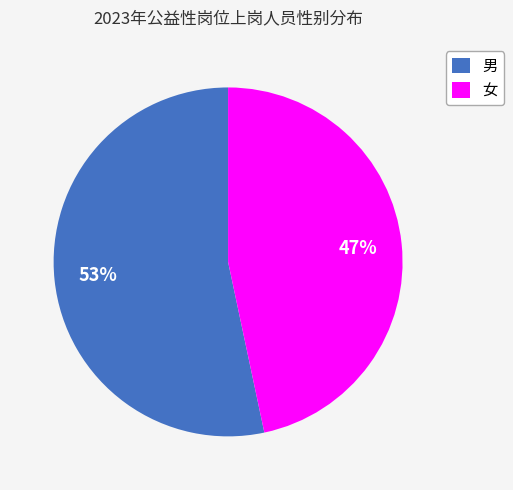

Which category has the smallest portion of the pie?

女